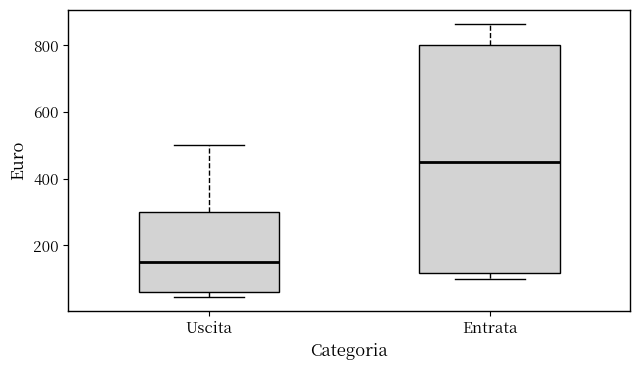

Which box is the tallest, from its lower edge to its upper edge?

Entrata